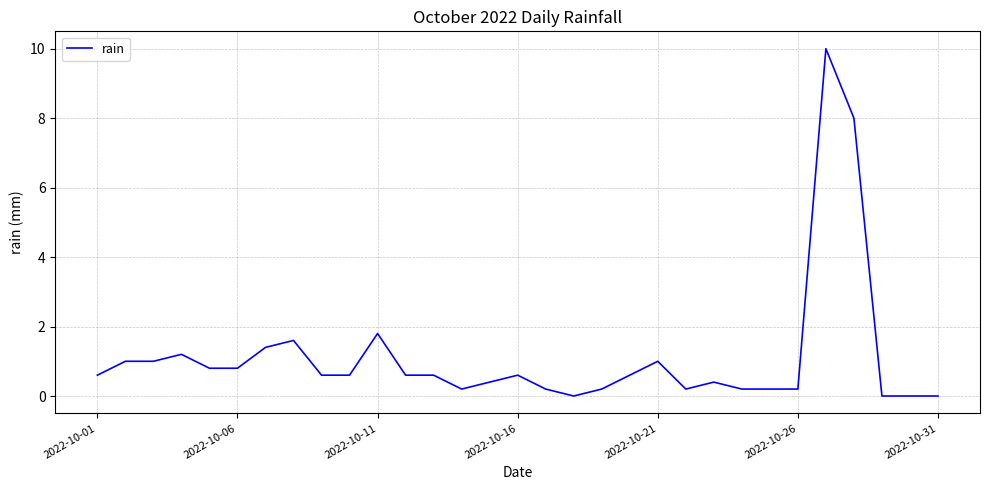

What is the greatest value displayed?

10.0